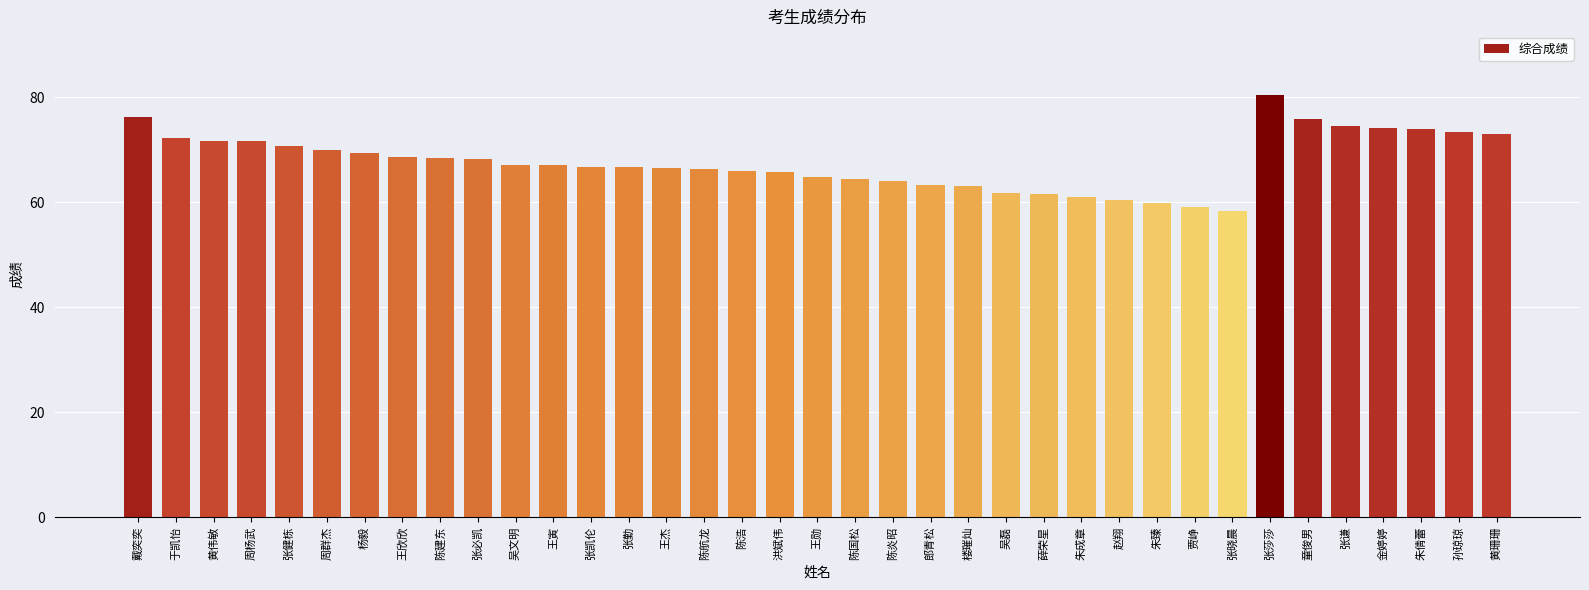

The value at 张勤 is 89.6. True or false?

False